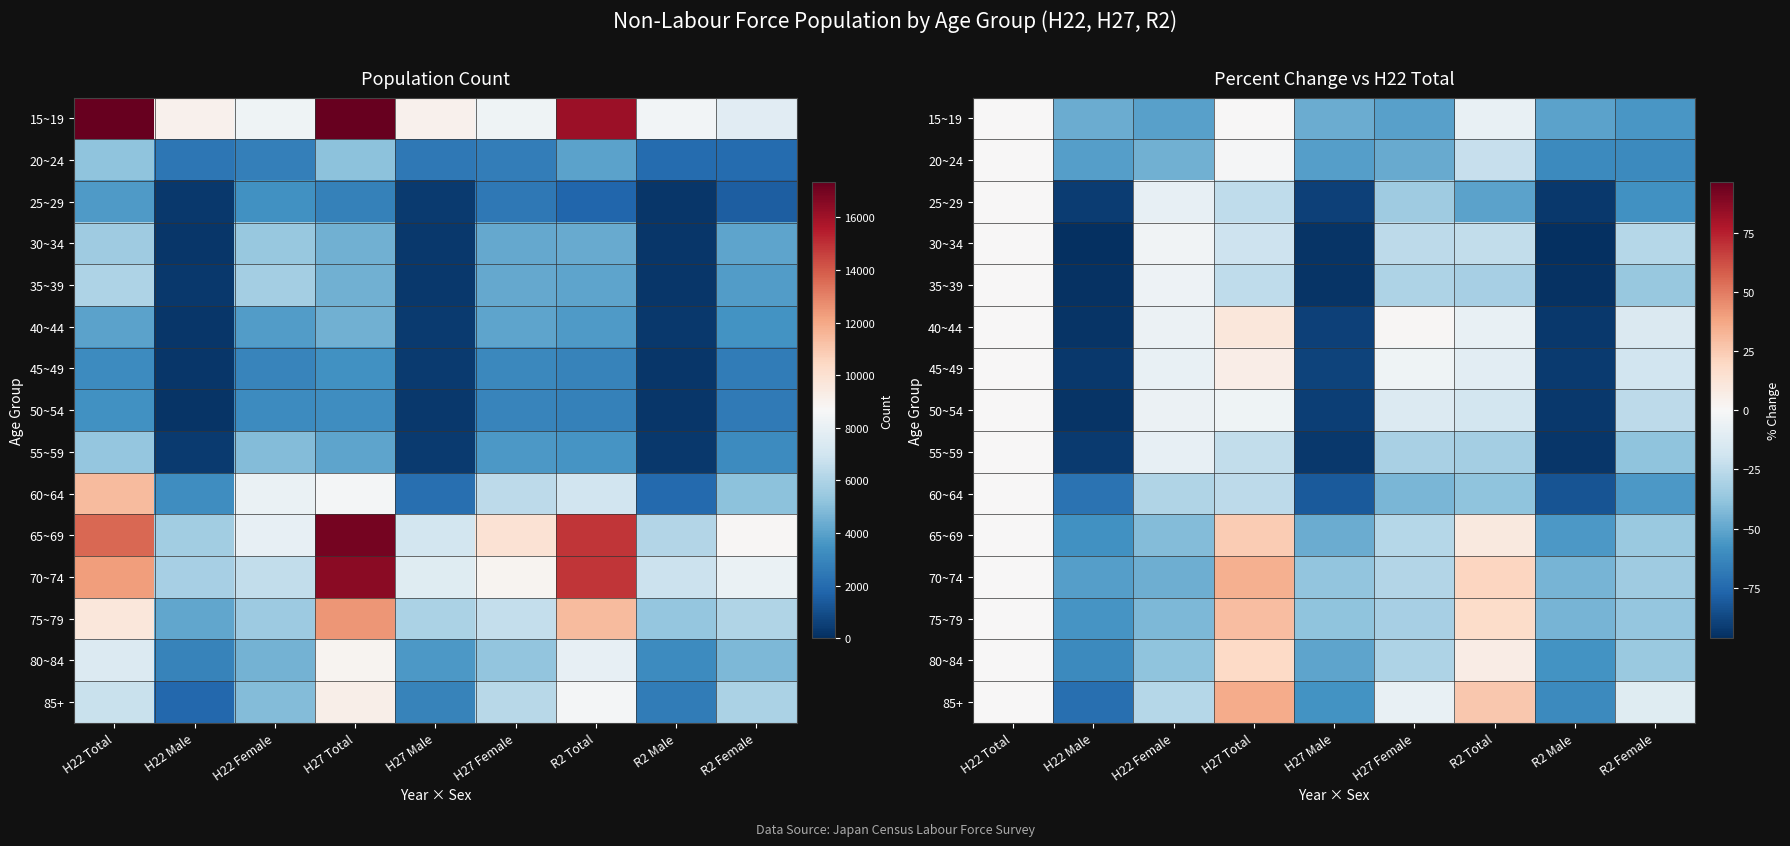

List the labels in order of 80~84 value, smallest first.

H22 Male, R2 Male, H27 Male, H22 Female, R2 Female, H27 Female, H22 Total, R2 Total, H27 Total